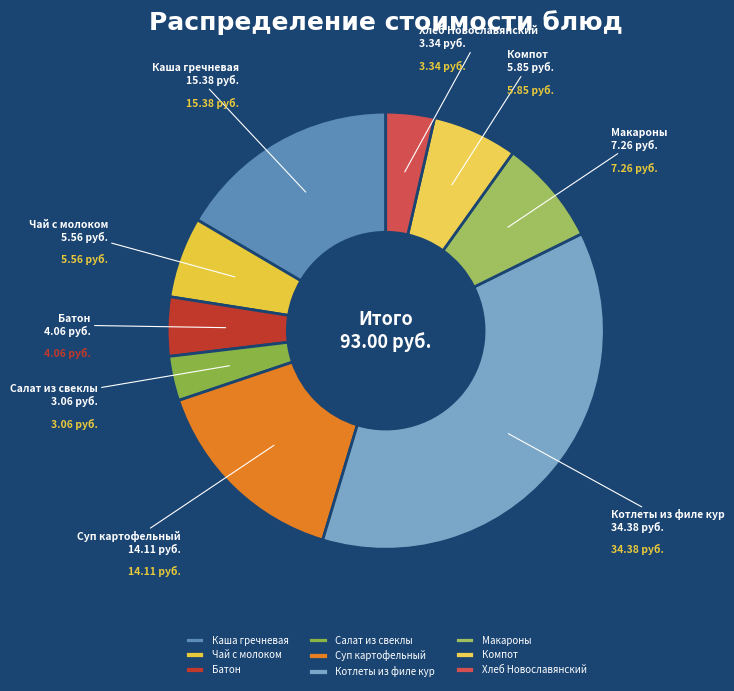

Approximately how many times larger is the value at Компот compared to Суп картофельный?

0.4